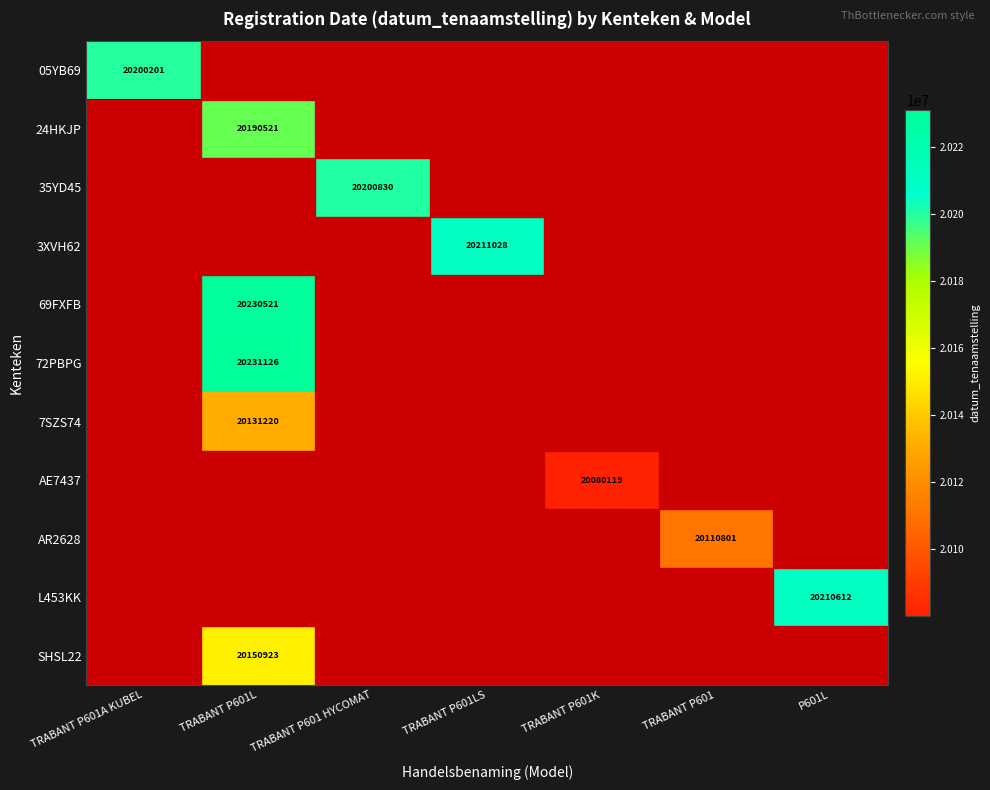

At how many categories does at least one series exceed 20084281?

6